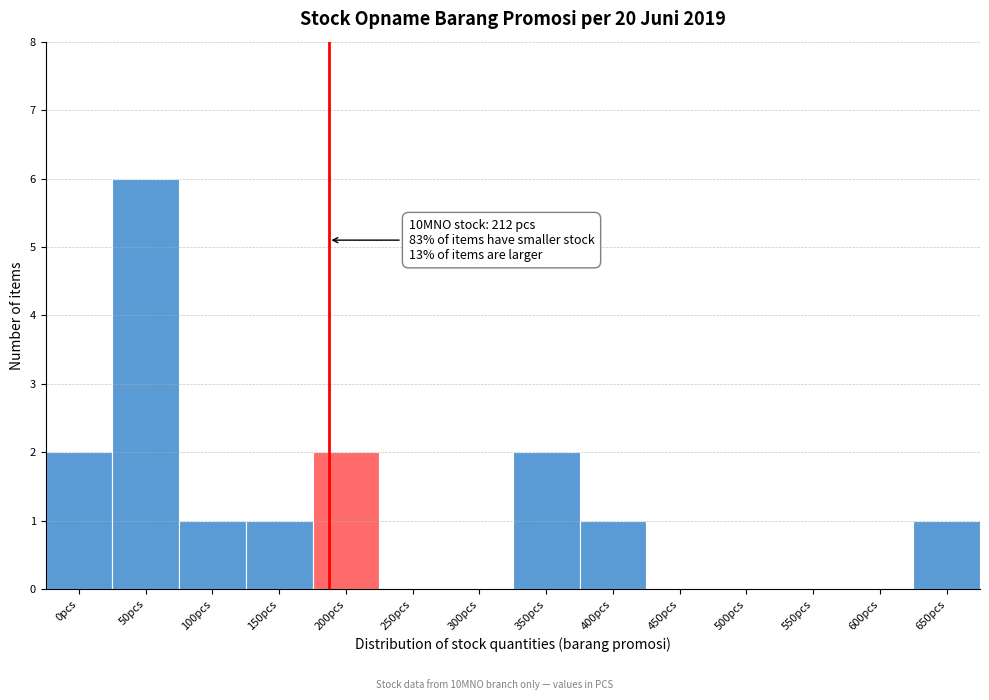

Reading right to left, extract all data points from this chart.

650pcs=1	600pcs=0	550pcs=0	500pcs=0	450pcs=0	400pcs=1	350pcs=2	300pcs=0	250pcs=0	200pcs=2	150pcs=1	100pcs=1	50pcs=6	0pcs=2